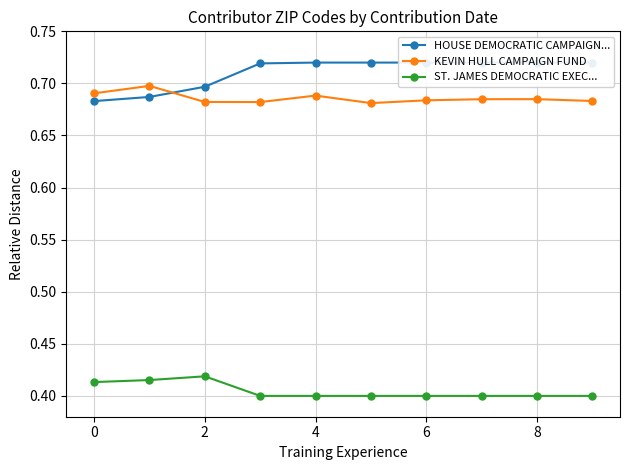

True or false: KEVIN HULL CAMPAIGN FUND has more than 0 interior local peaks.

True